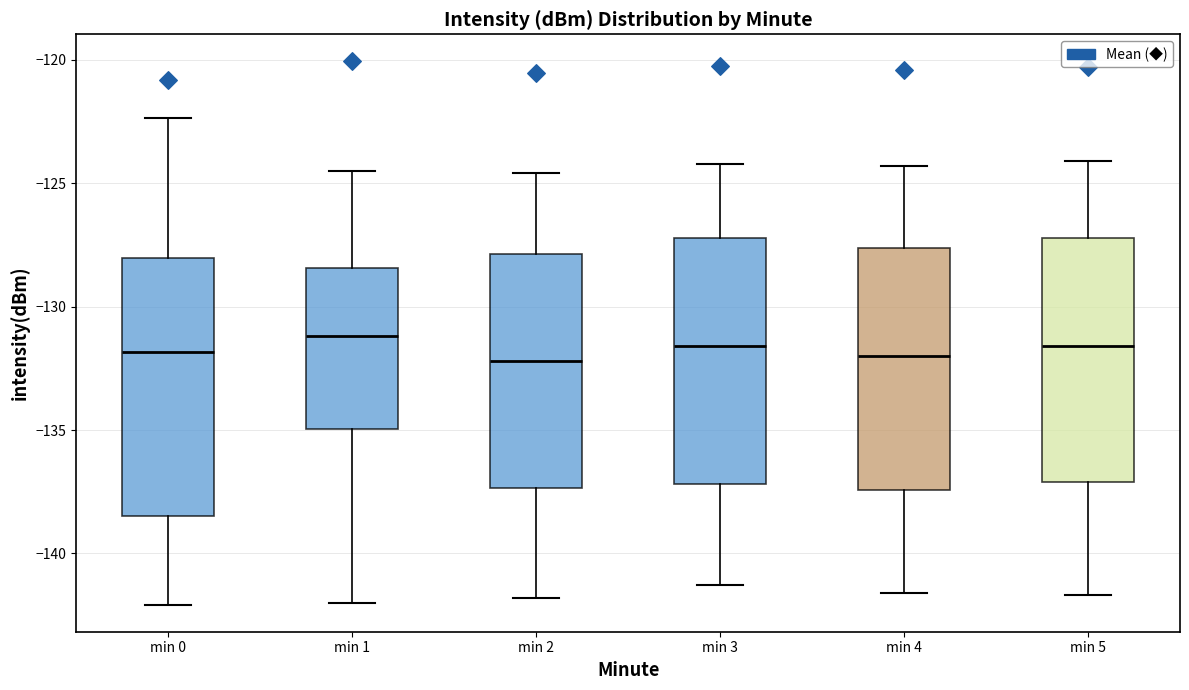

Where is the lower edge of the box for min 1 on the y-axis? The values are not printed on the chart, so give them approximately, as read against the axis.

-135.0